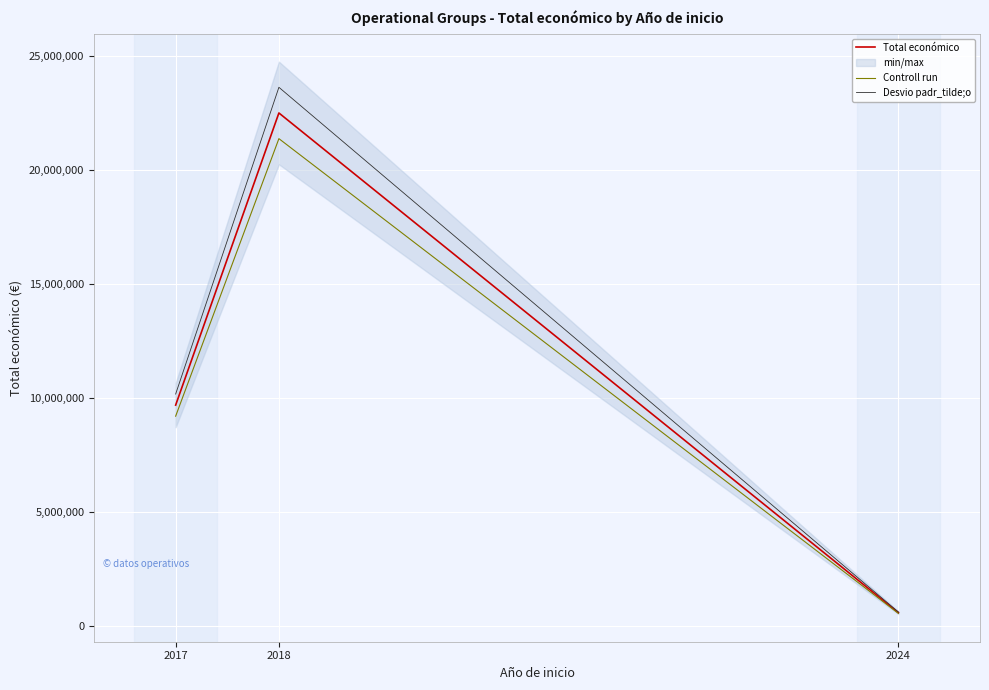

Rank the series by their average value, from highest to lowest.

Desvio padr_tilde;o, Total económico, Controll run